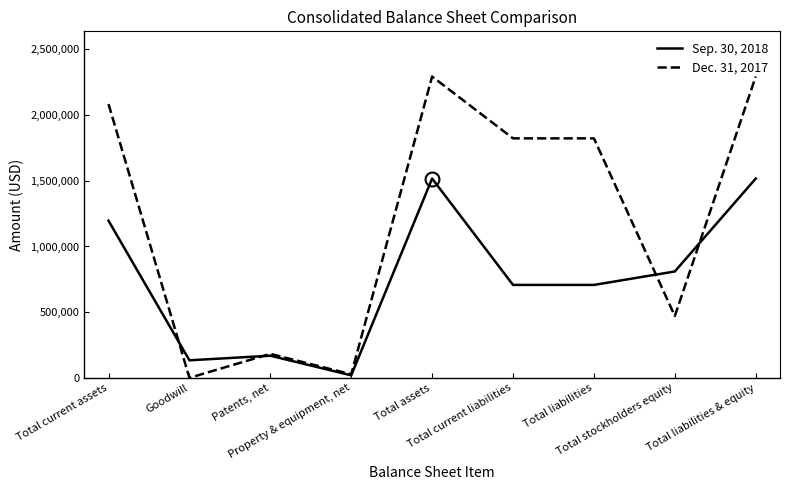

At which label does Sep. 30, 2018 first exceed 707342?

Total current assets